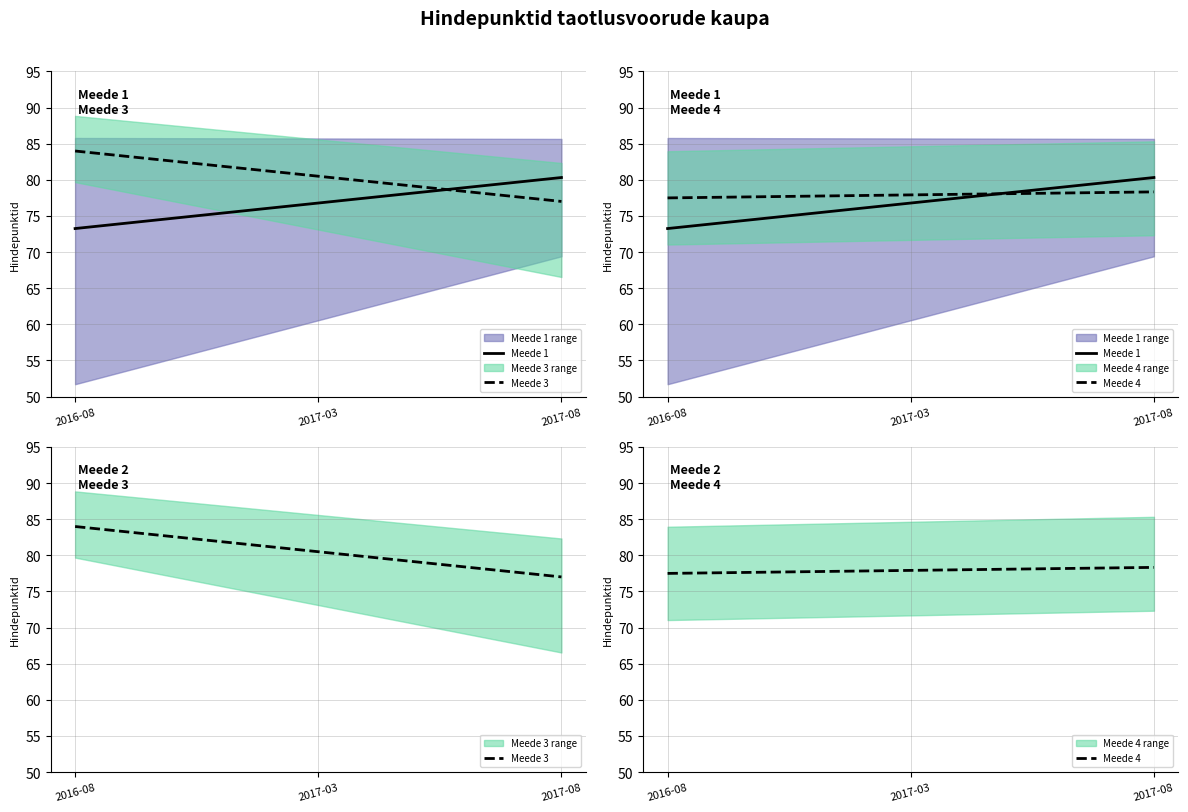

At which category is the sum across all series the highest?

2017-08